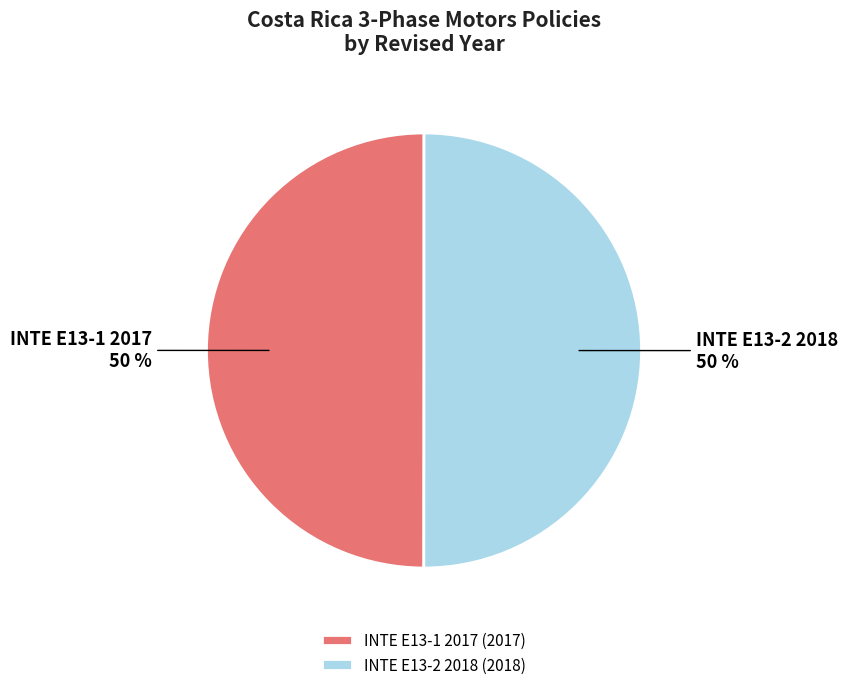

The INTE E13-1 2017 slice represents 43% of the pie. True or false?

False